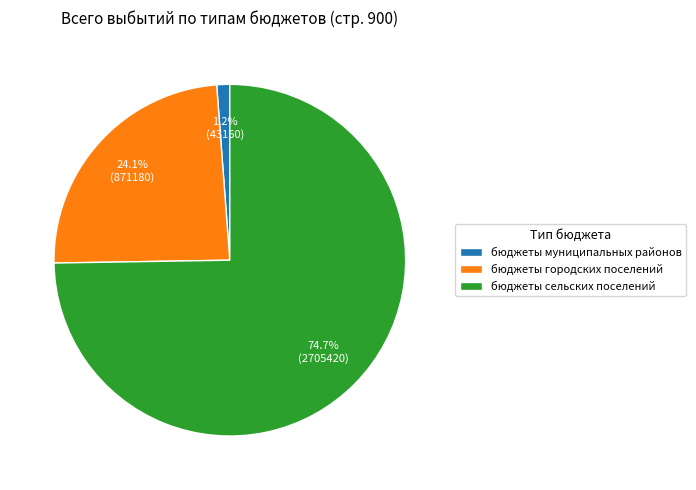

To the nearest percent, what is the combined percentage of бюджеты городских поселений and бюджеты муниципальных районов?

25%